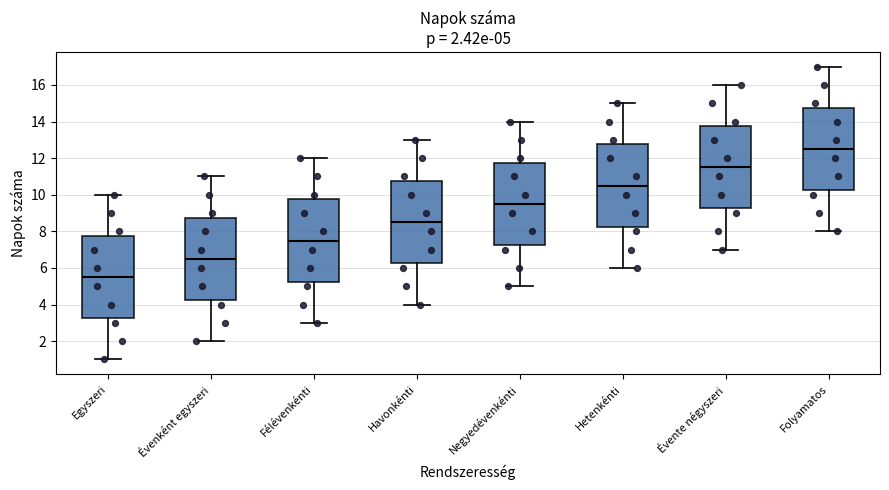

Which box has the highest median line?

Folyamatos